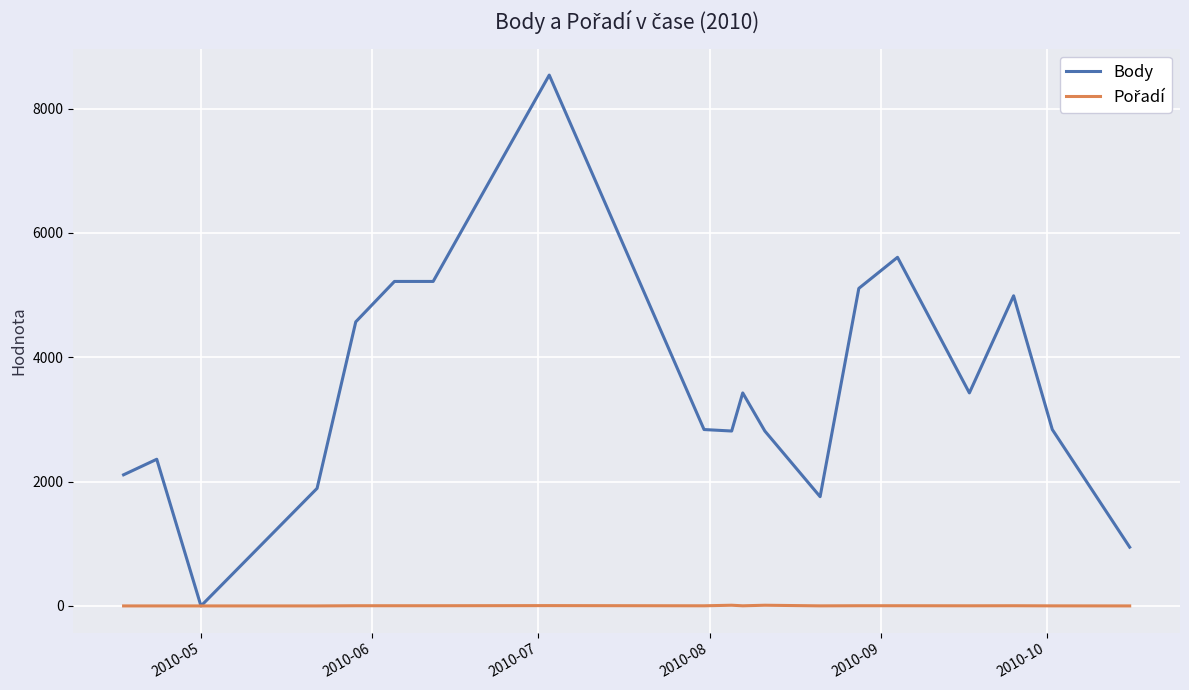

Which series has the largest total across all categories?

Body